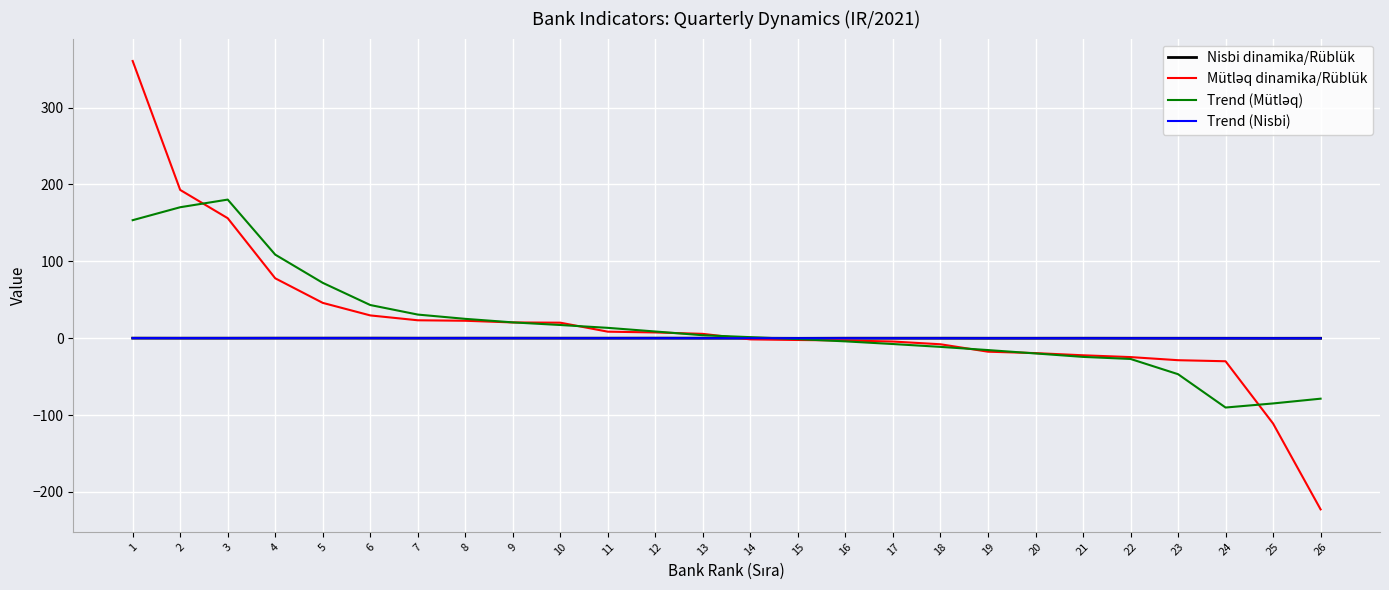

True or false: Nisbi dinamika/Rüblük has a value of 0.0 at 13.

True